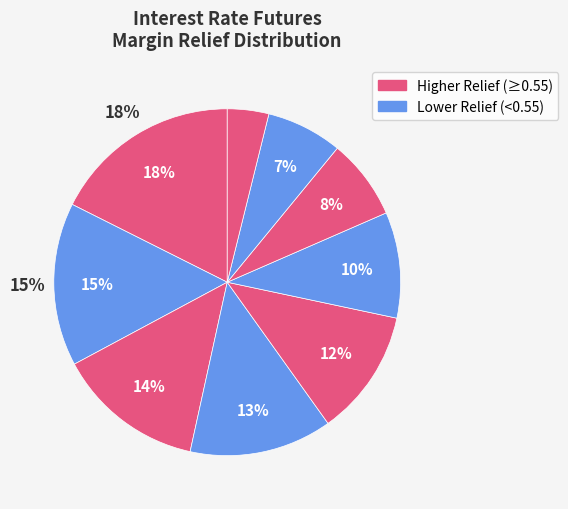

True or false: BAX - CRA accounts for 1% of the total.

False